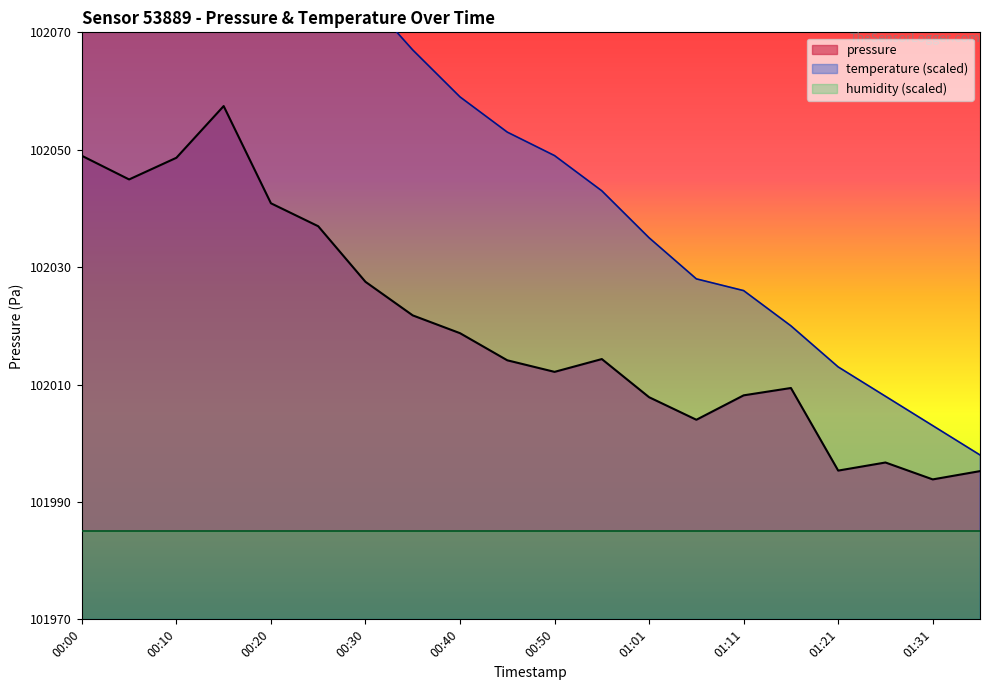

Is it true that pressure equals 21985.4 at 00:50?

False